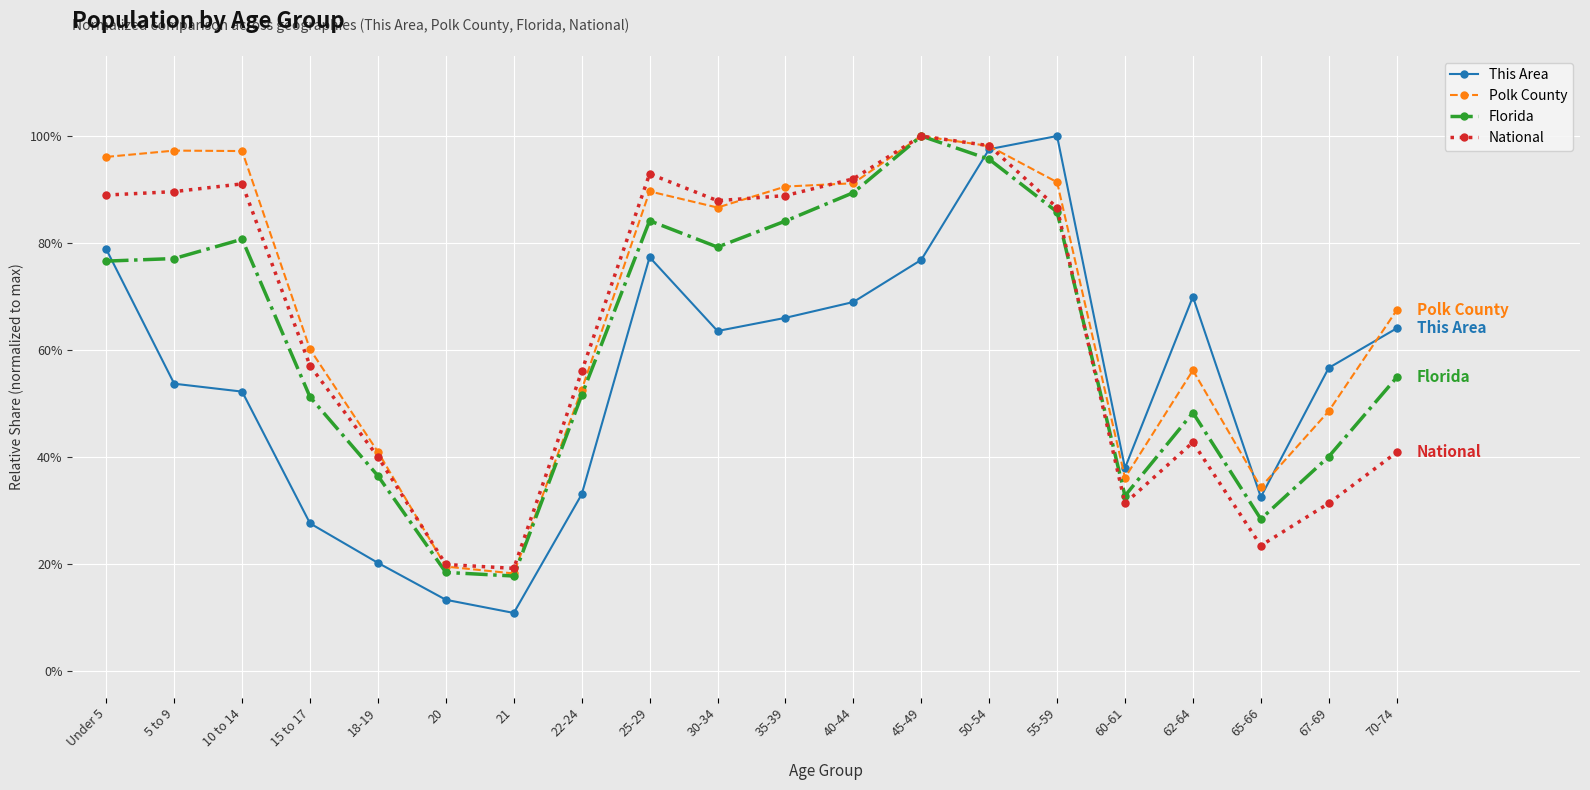

At which category is the sum across all series the highest?

50-54